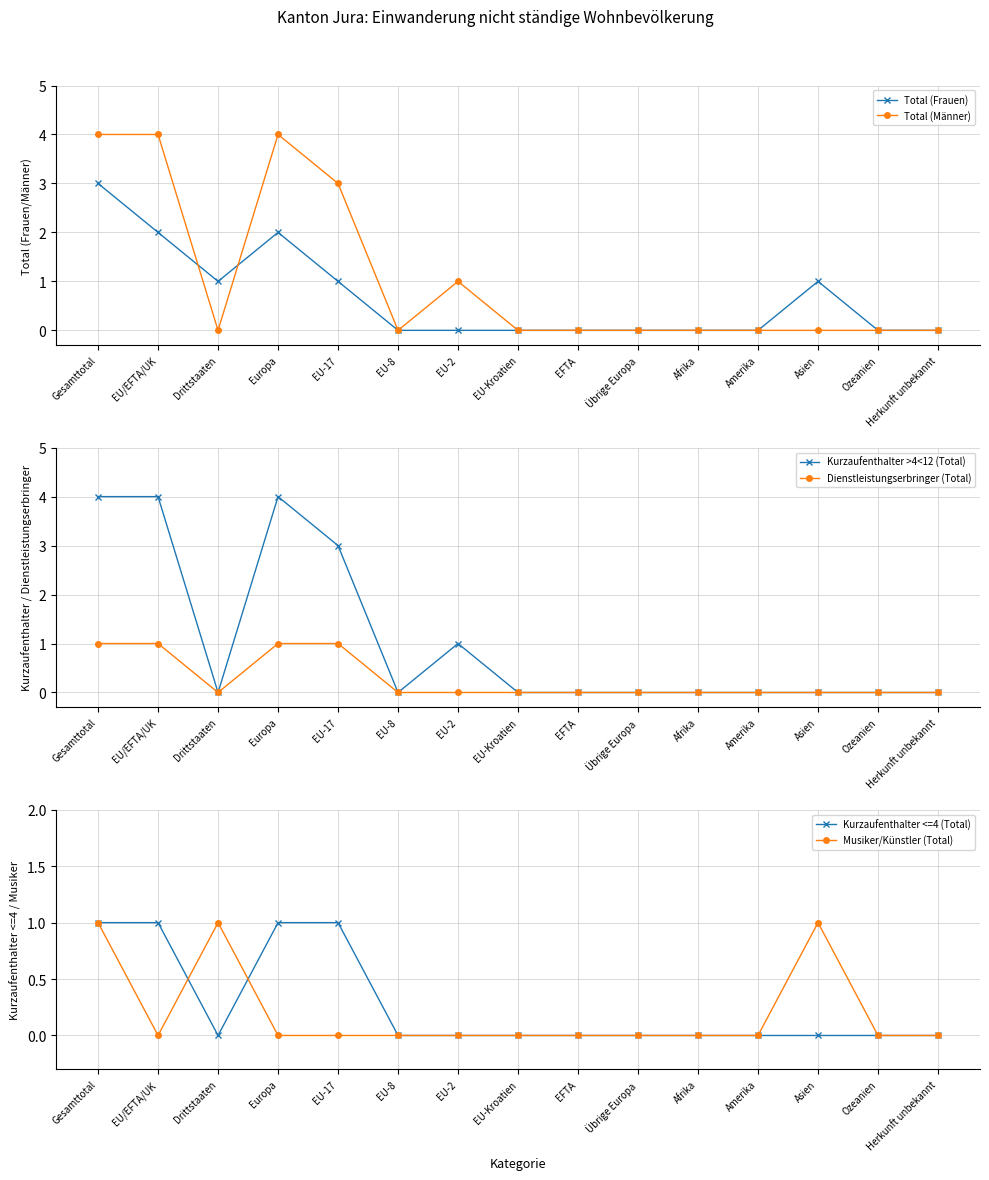

Does the chart have visible grid lines?

Yes